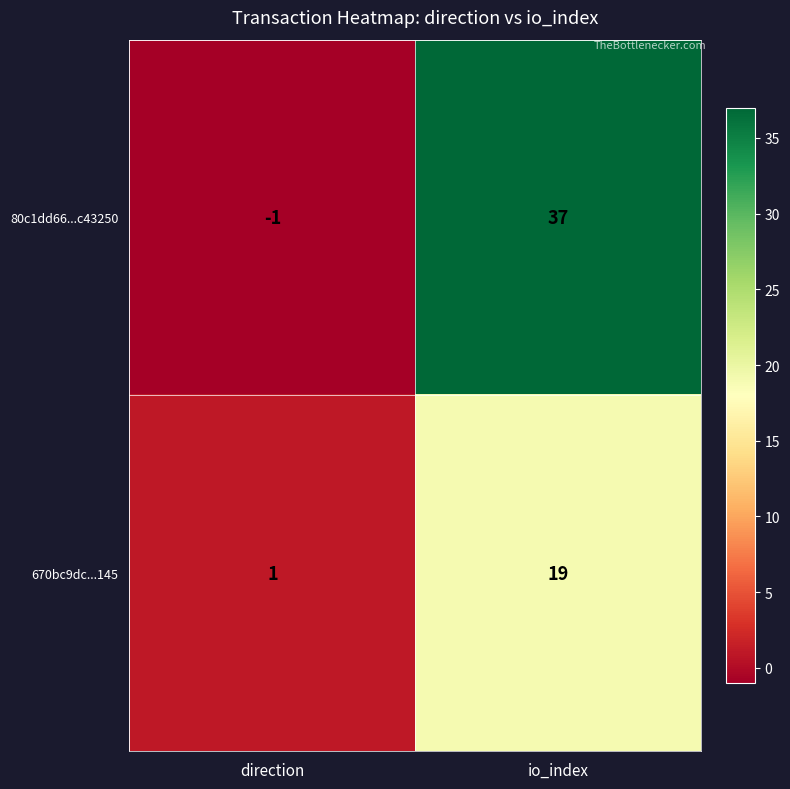

Which series has the largest total across all categories?

80c1dd66...c43250